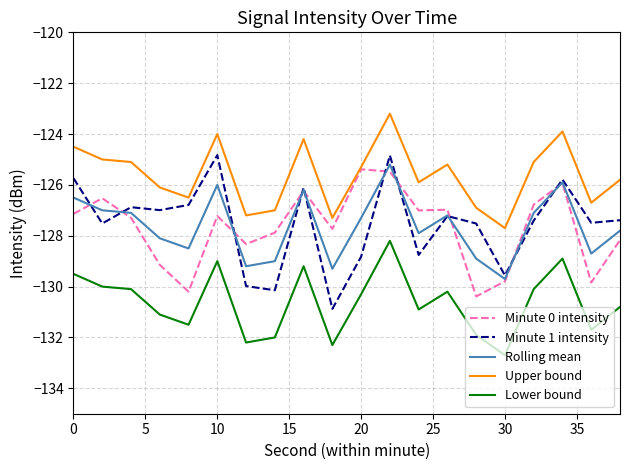

True or false: Lower bound and Minute 0 intensity intersect in this chart.

False